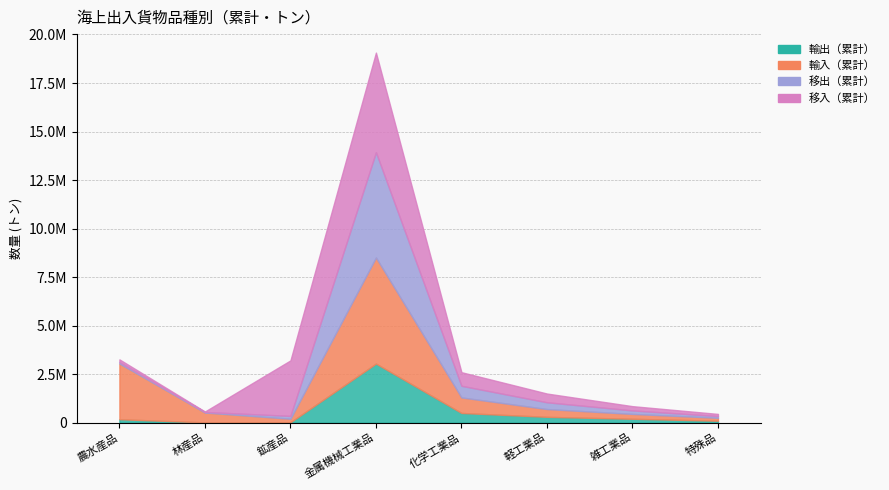

True or false: 輸入（累計） and 移入（累計） intersect in this chart.

True